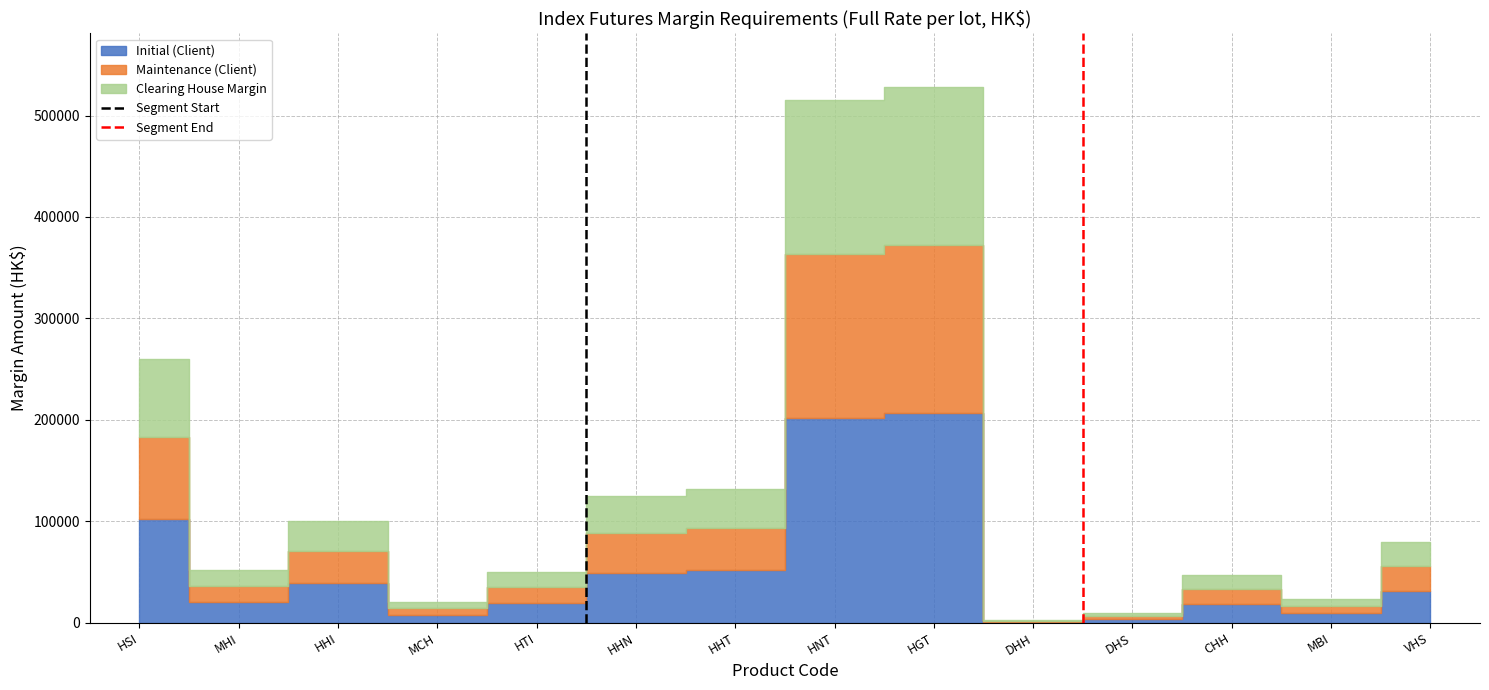

How many values in the Segment End series are below 1?

1